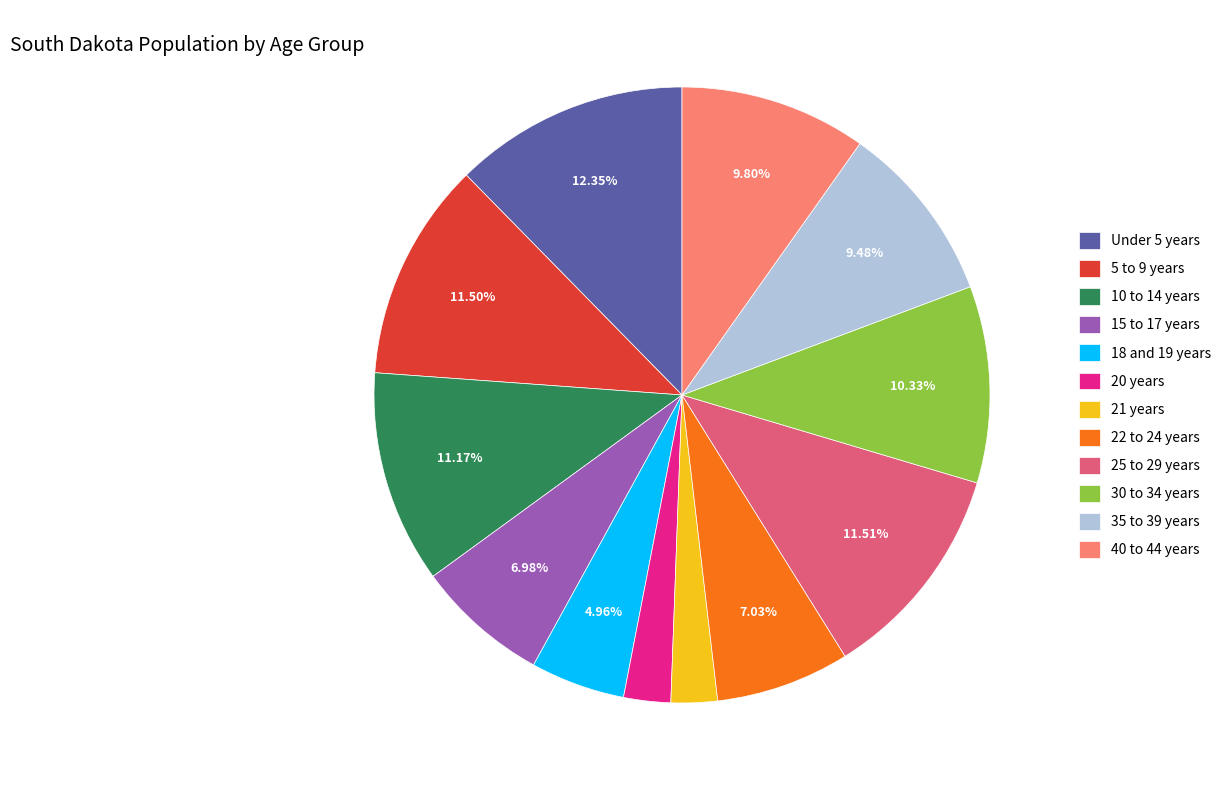

Is there any slice that represents more than half of the pie?

No